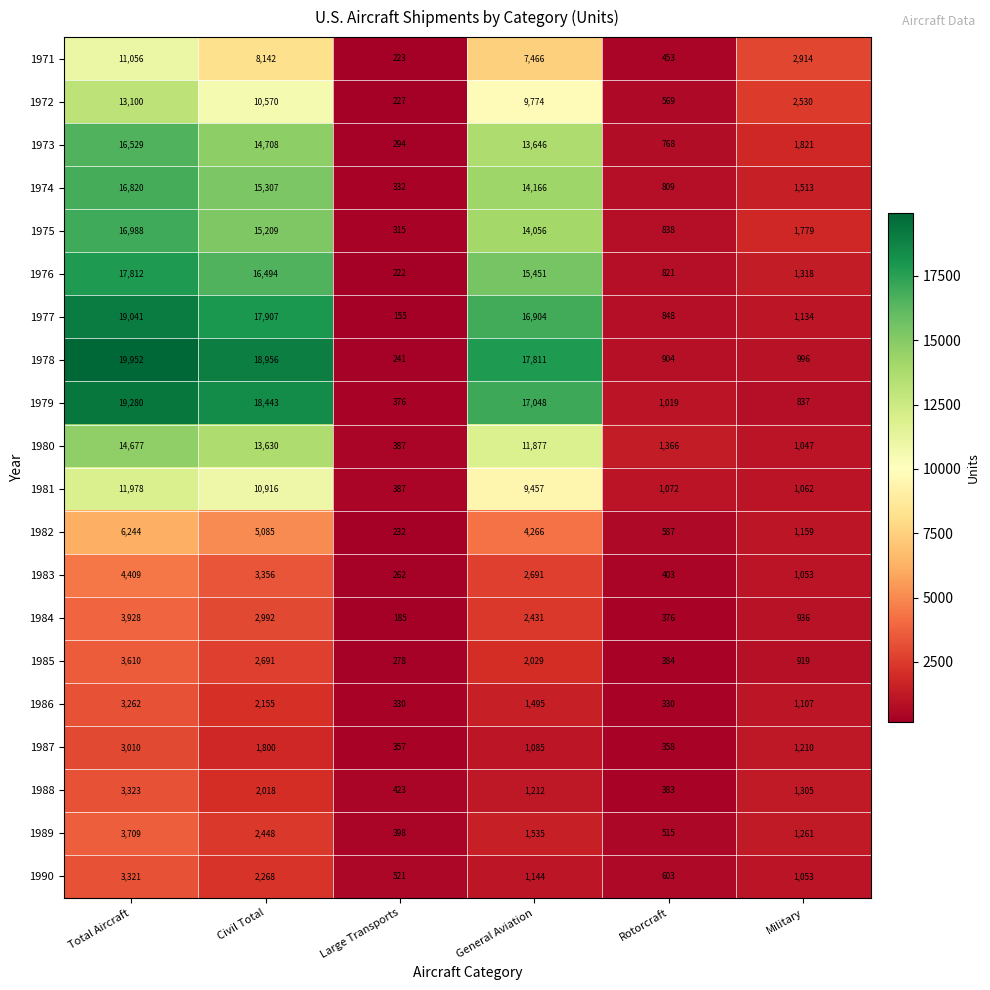

Where does the 1977 series first go above 16904?

Total Aircraft